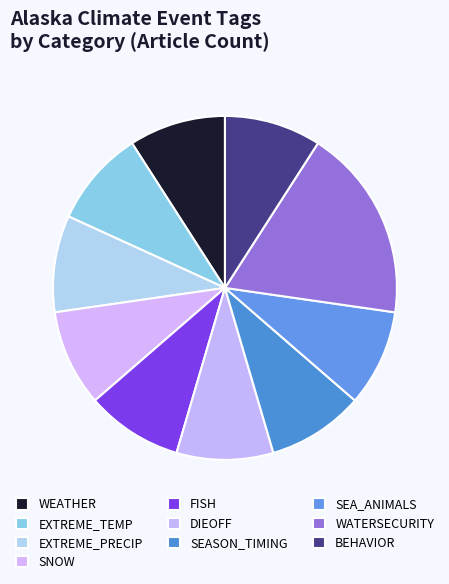

Which slice is the smallest?

WEATHER